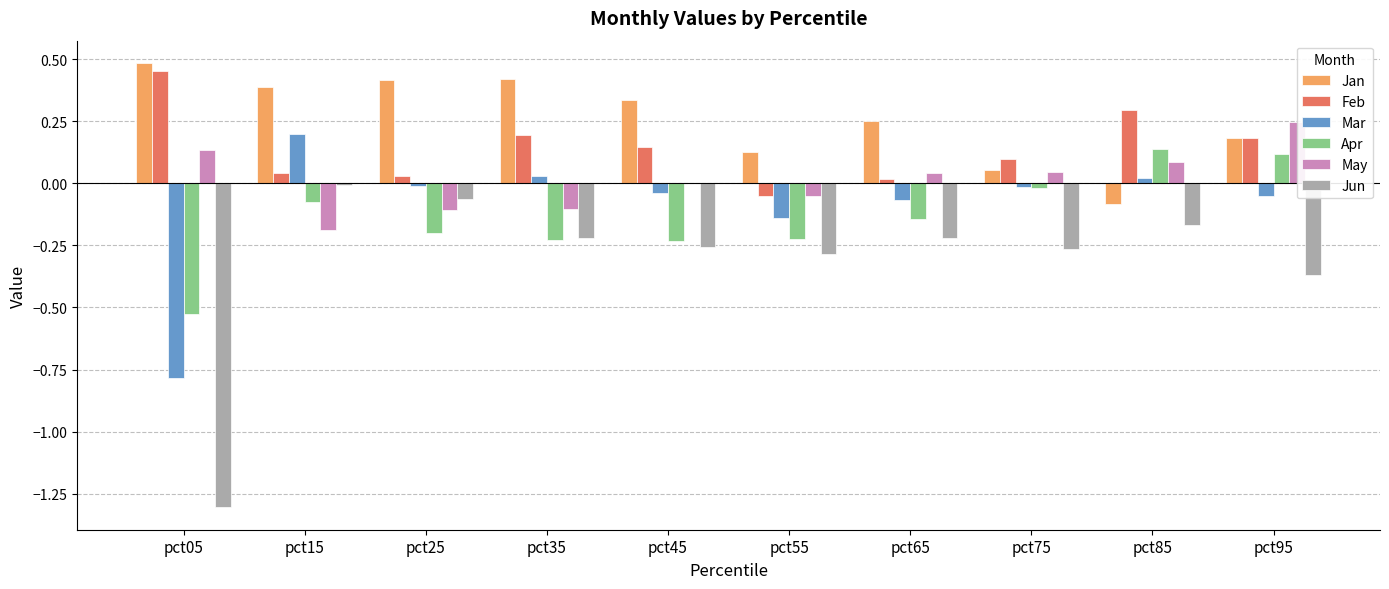

What is the value of the Jan bar at the 9th from the left?

-0.1